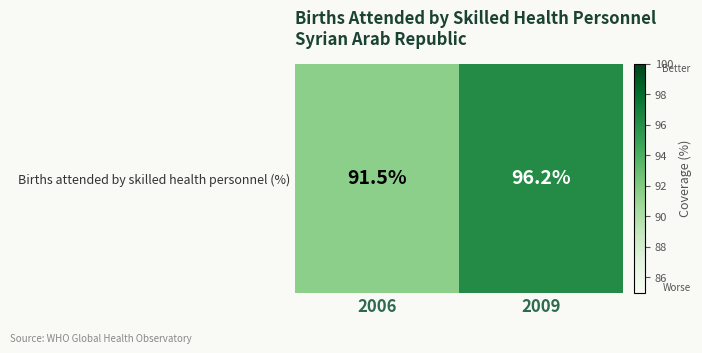

Is it true that the value at 2009 is 58.7?

False